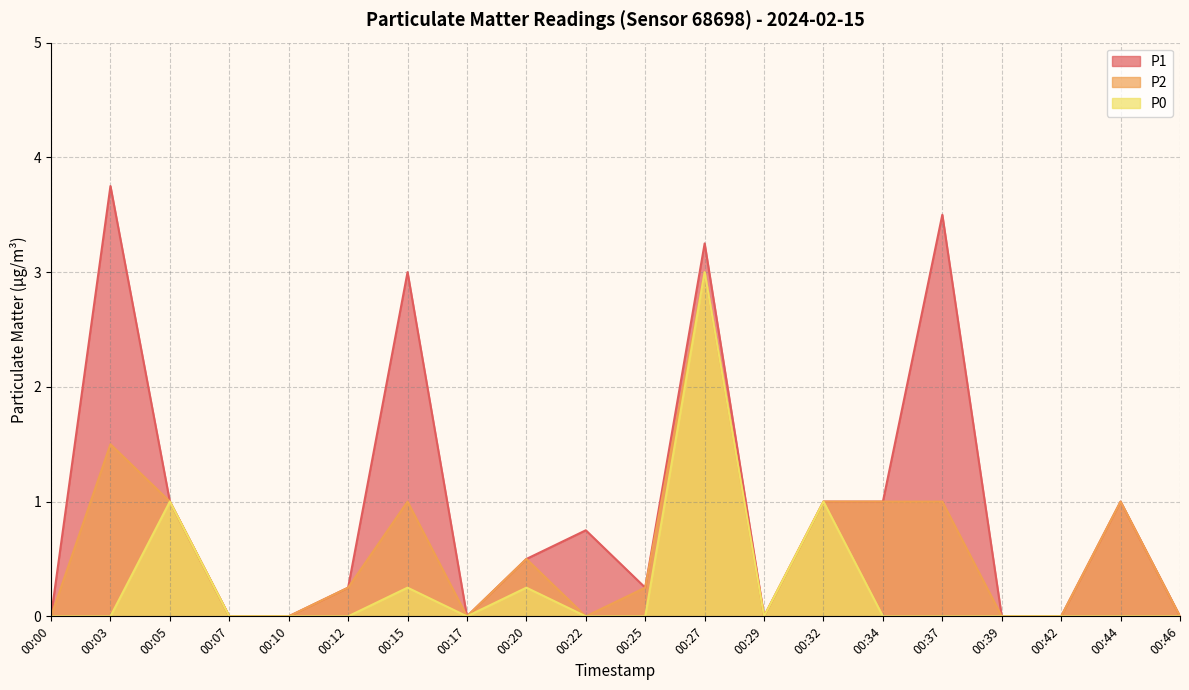

Rank the series by their maximum value, from highest to lowest.

P1, P2, P0